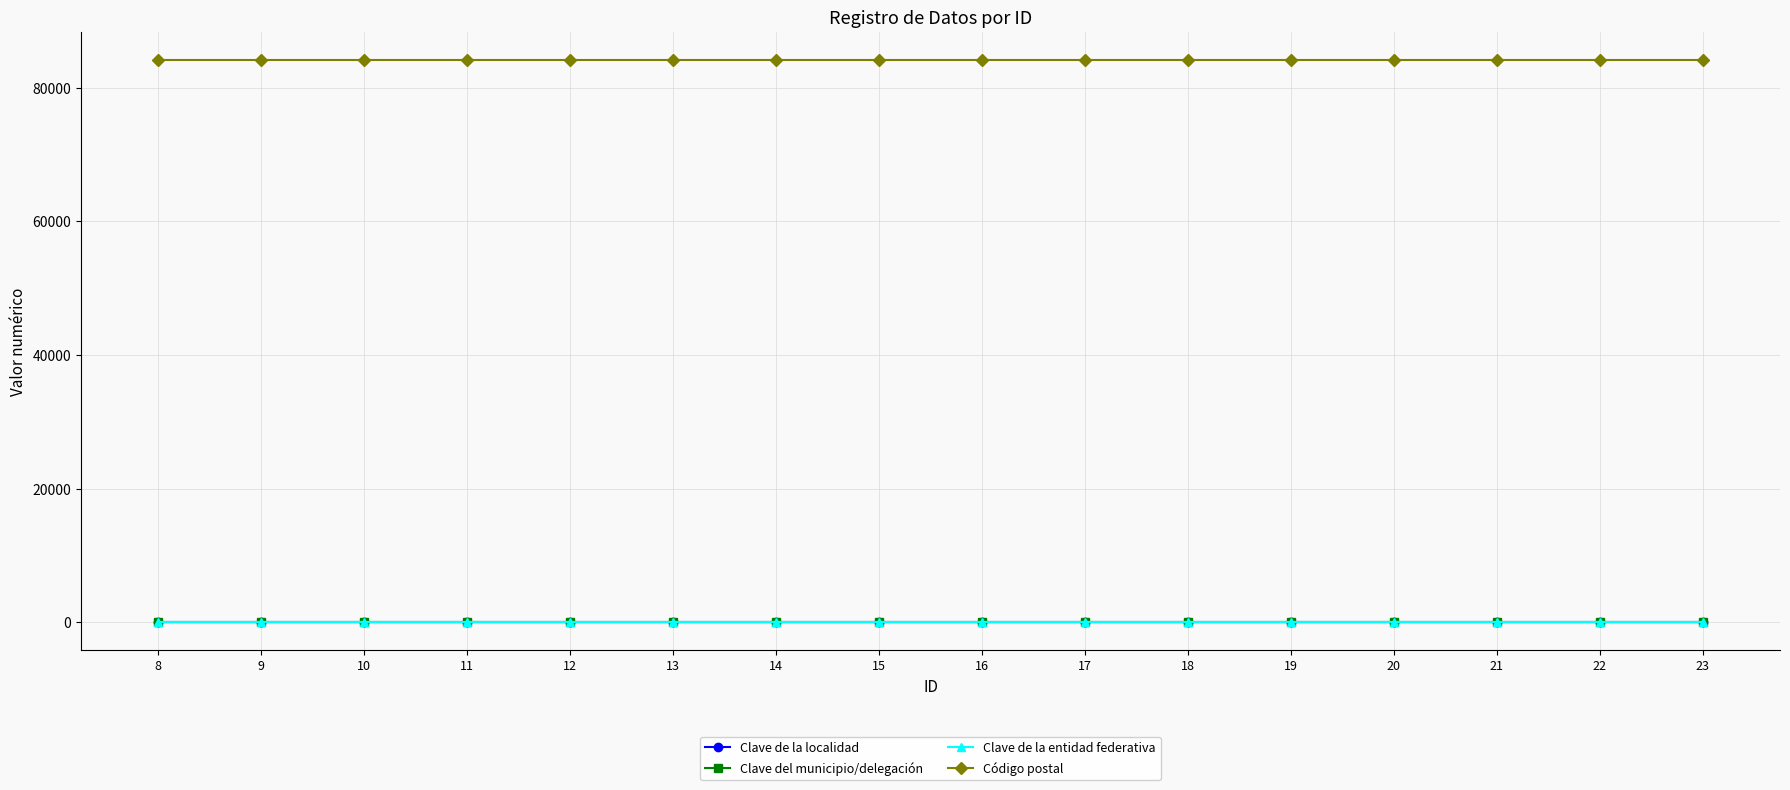

At which label is Código postal closest to 84160?

8